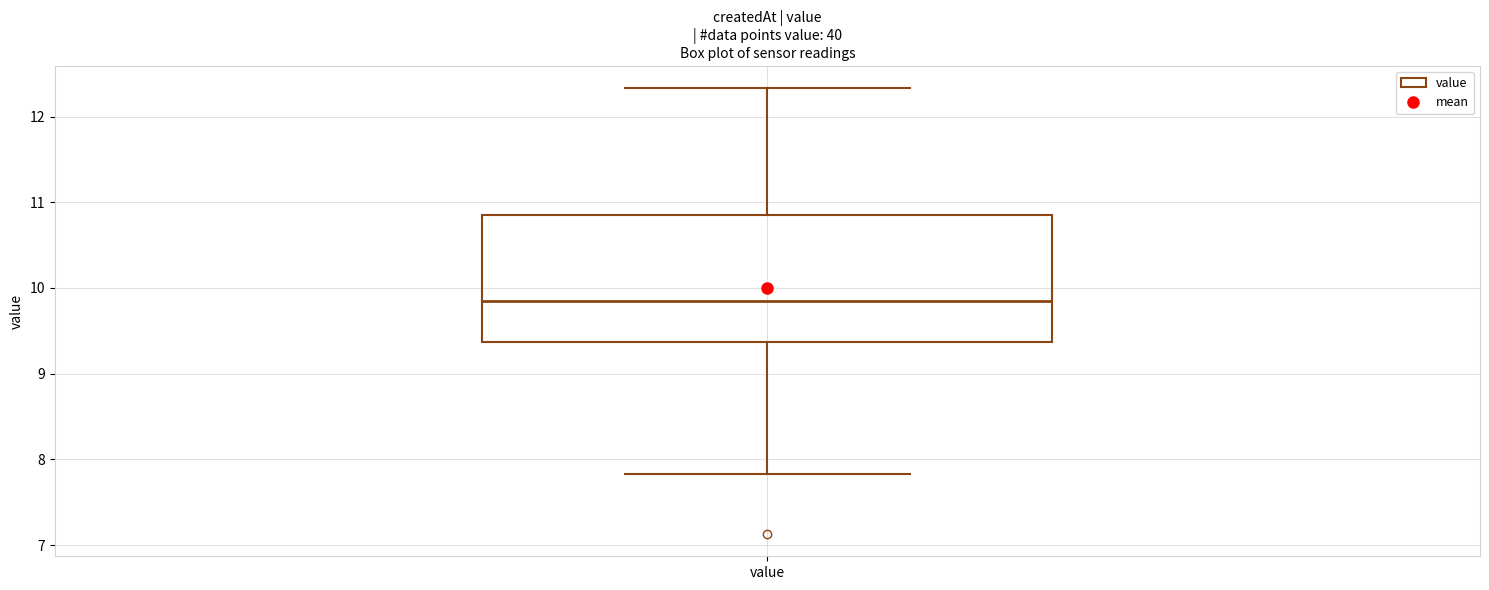

Read this box plot against the y-axis: the position of the median line, the range covered by the box, and the ends of both whiskers. The values are not printed on the chart, so give them approximately, as read against the axis.

median 9.9, box 9.4 to 10.8, whiskers 7.8 to 12.3